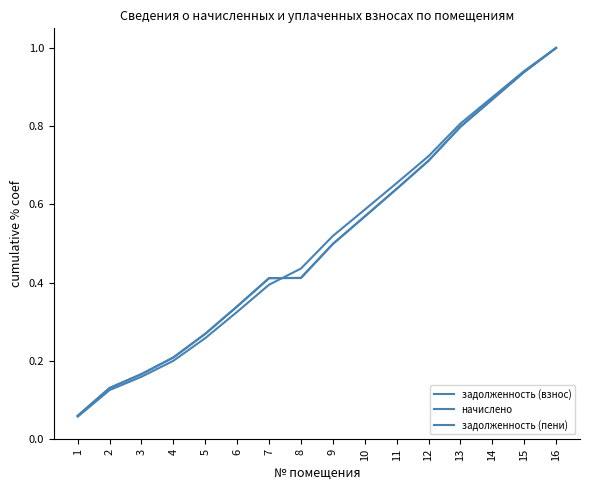

How many lines are shown in the chart?

3